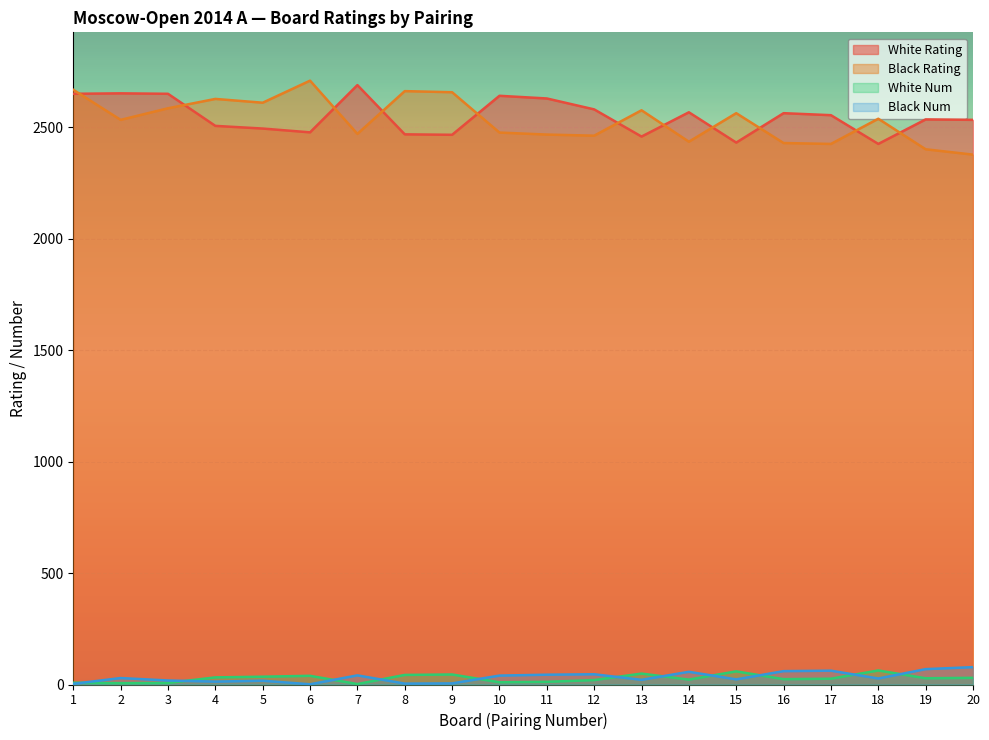

What are all the series names shown in the legend?

White Rating, Black Rating, White Num, Black Num